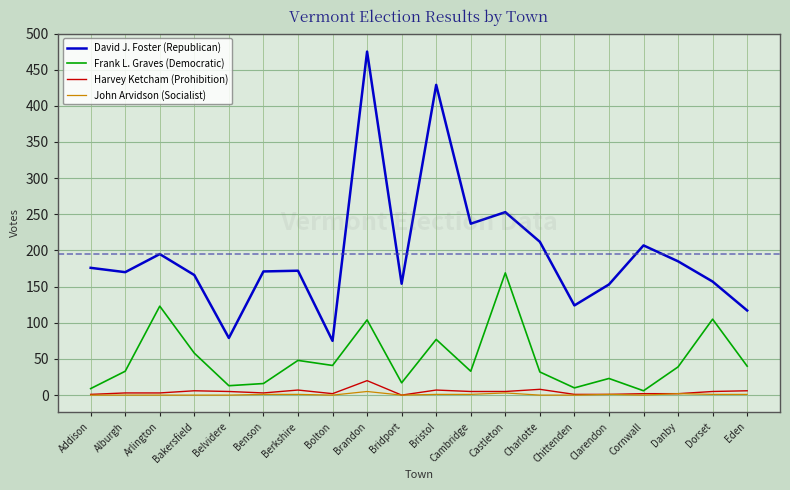

True or false: David J. Foster (Republican) and Frank L. Graves (Democratic) cross at least once.

False